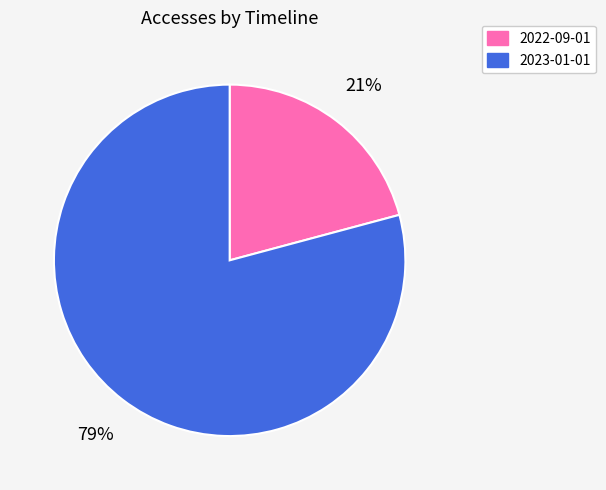

To the nearest percent, what percentage of the pie is 2022-09-01?

21%